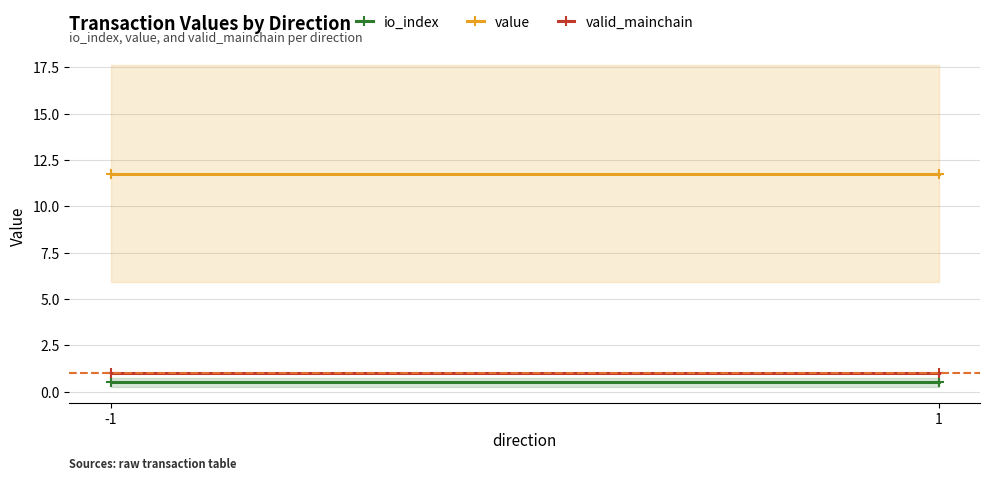

Between 1 and -1, which is larger?

1